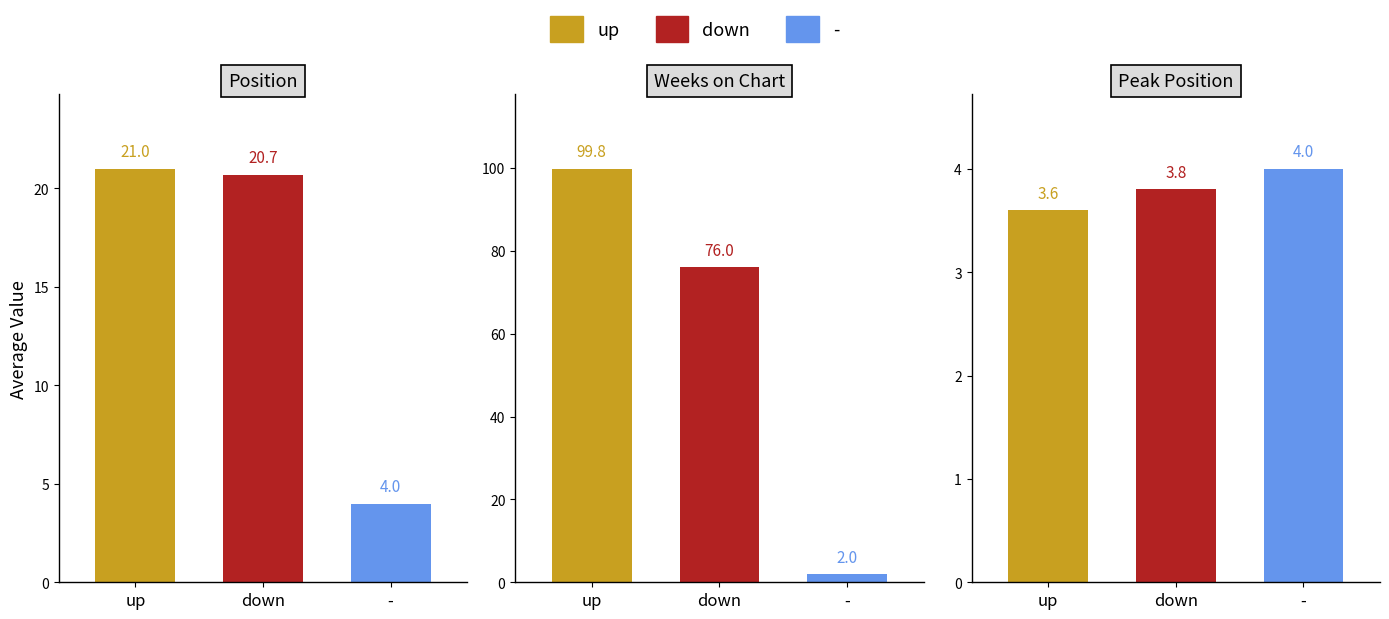

How many bars are there in total?

9